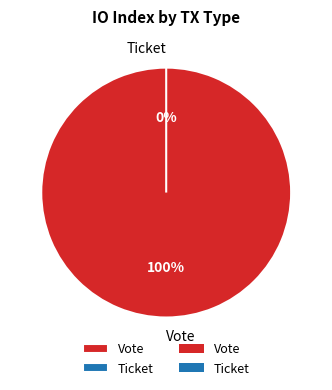

Combined, what portion of the pie is Vote and Ticket?

100.0%